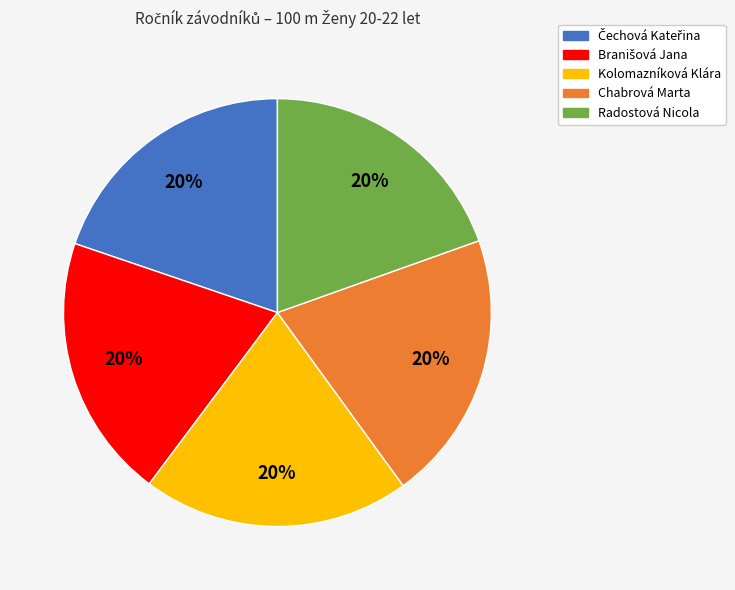

Approximately how many times larger is the value at Kolomazníková Klára compared to Chabrová Marta?

1.0